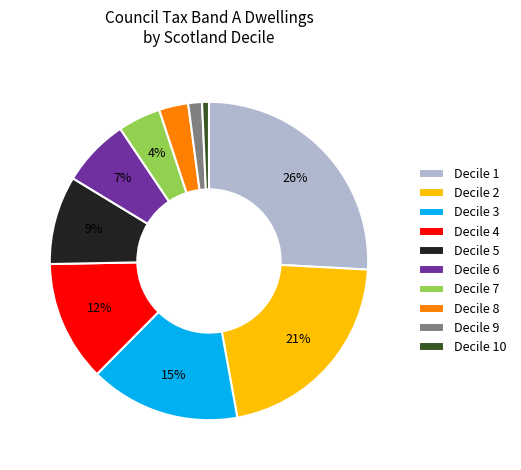

To the nearest percent, what is the difference between the largest and smallest slice percentages?

25%